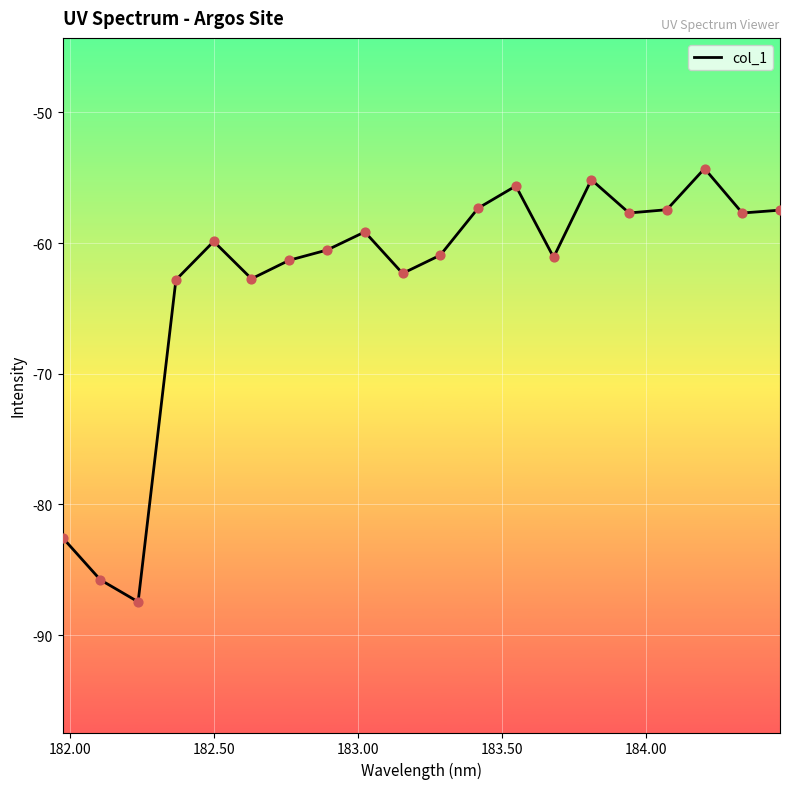

What is the maximum value shown in the chart?

-54.3